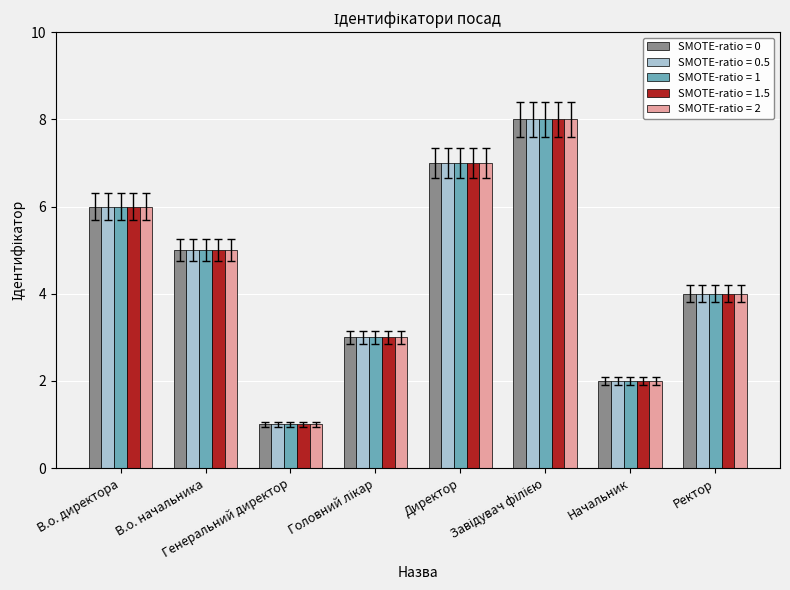

What is the difference between the SMOTE-ratio = 1 values at Начальник and Ректор?

2